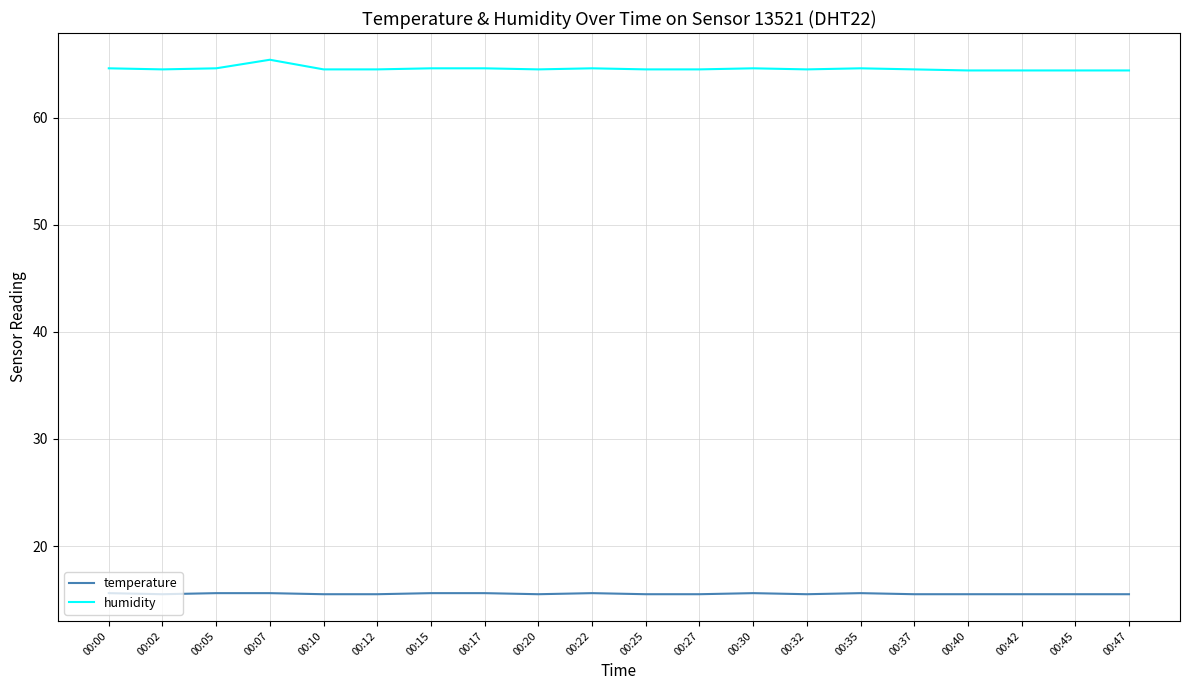

The temperature series shows 15.6 at 00:17. True or false?

True